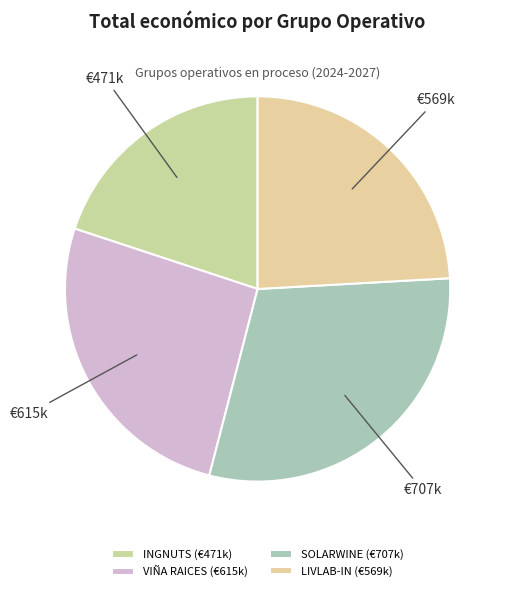

Count the number of slices in the pie.

4